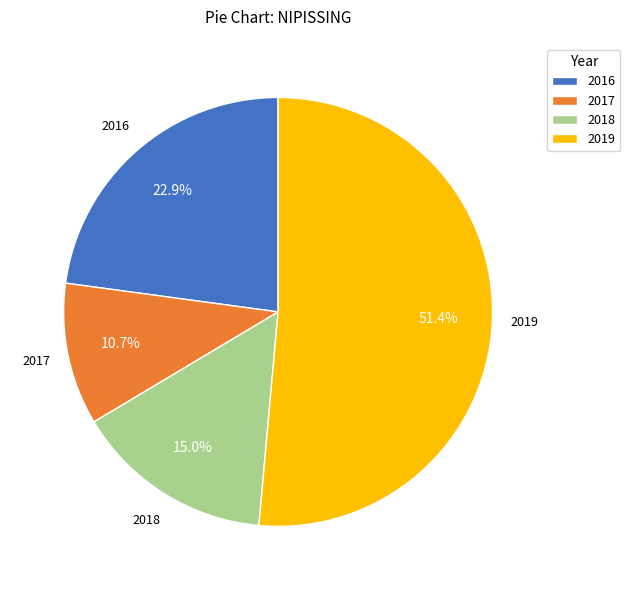

What percentage is NOT represented by 2017?

89.3%